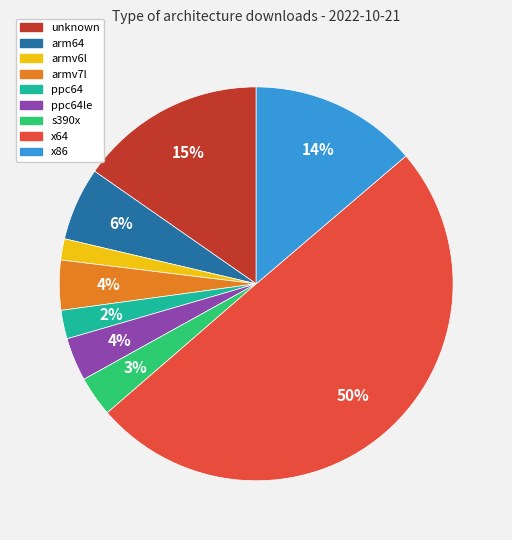

To the nearest percent, what is the difference between the largest and smallest slice percentages?

48%